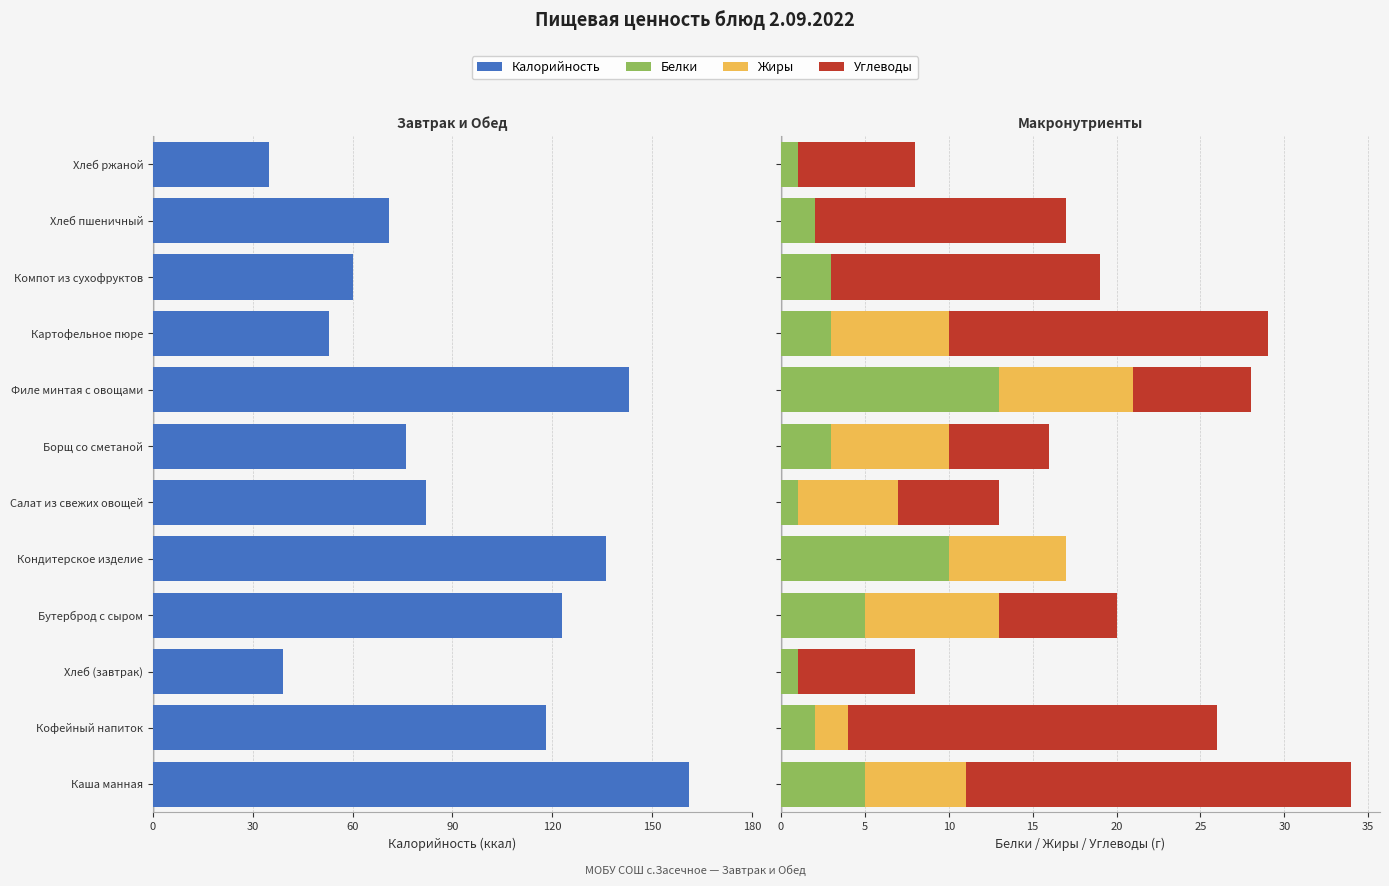

At Кофейный напиток, list the series in order from smallest to largest.

Калорийность, Белки, Жиры, Углеводы